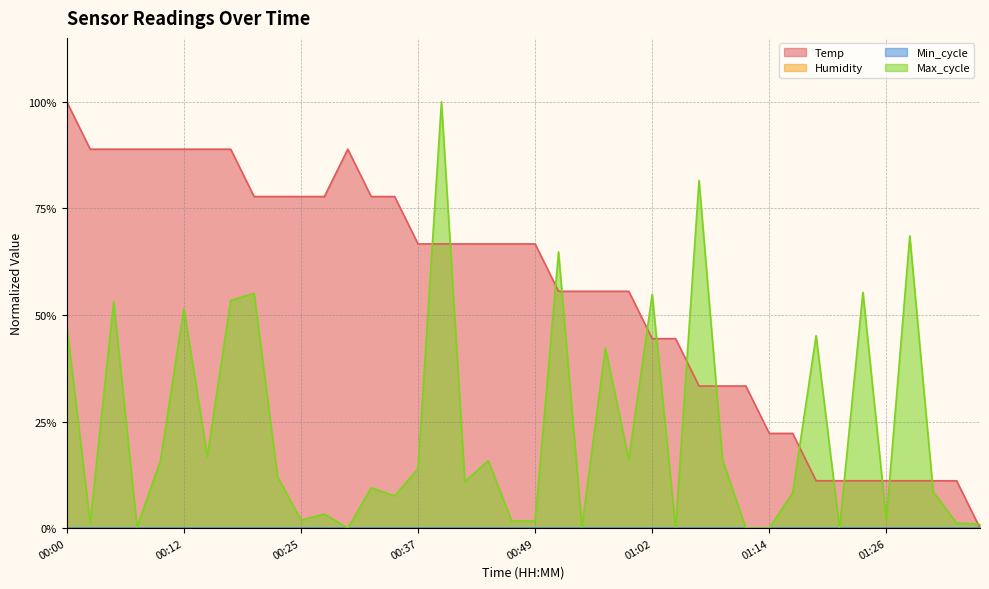

What is the label of the 19th point from the right?

00:52